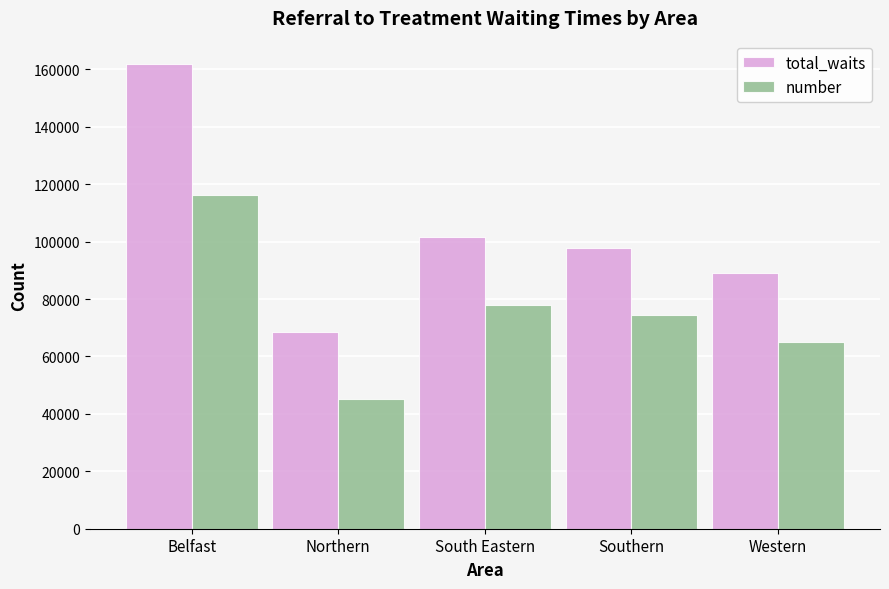

What is the label of the 3rd bar from the right?

South Eastern